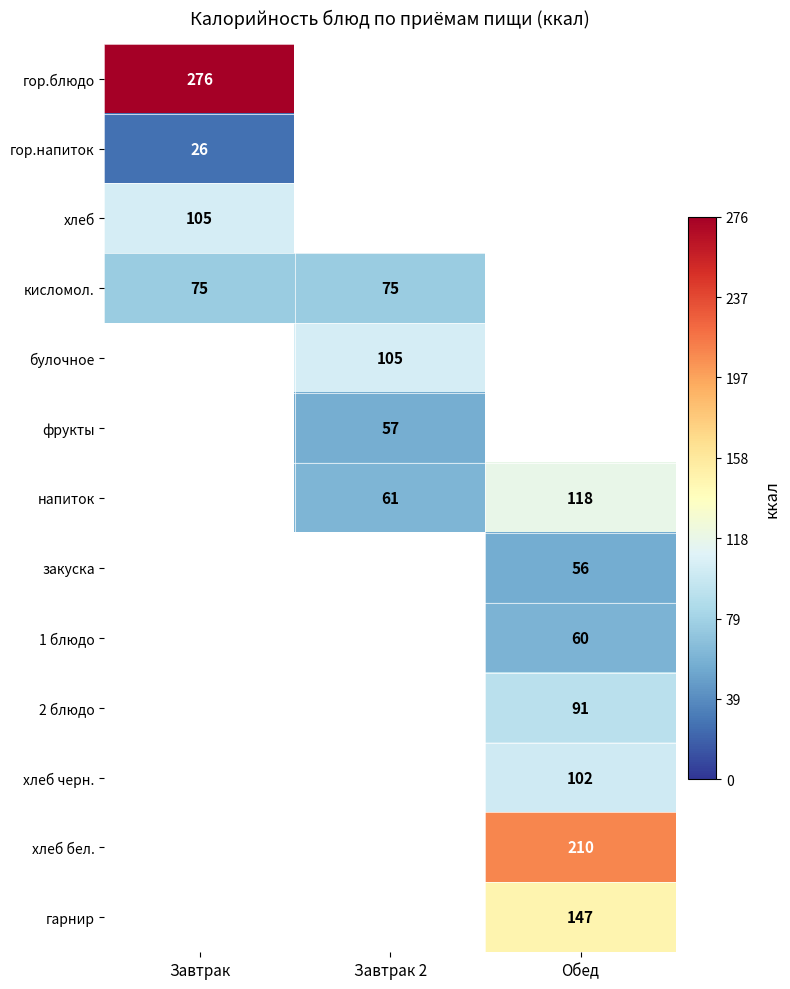

True or false: гарнир has a value of 51 at Обед.

False